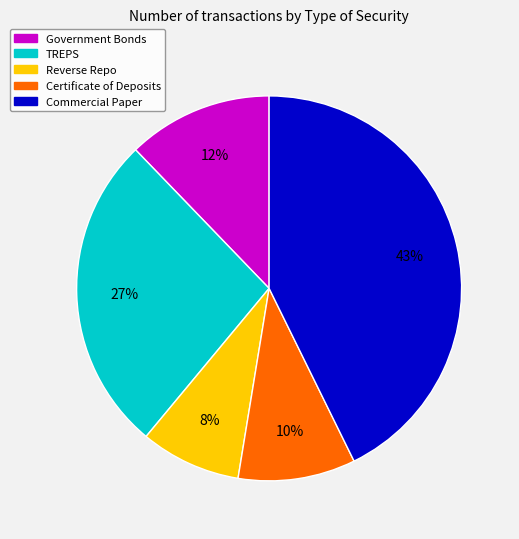

Count the number of slices in the pie.

5